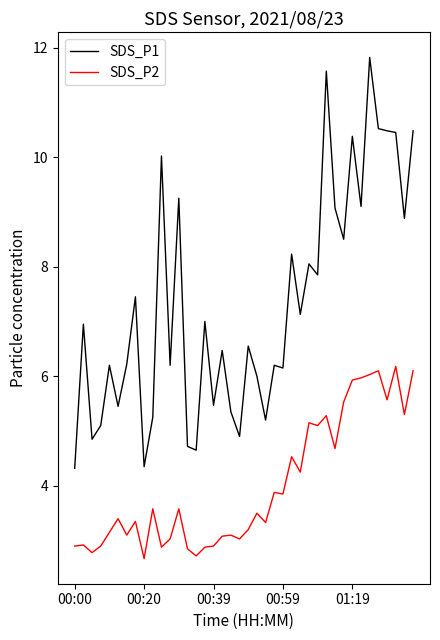

What is the minimum value for SDS_P1?

4.3